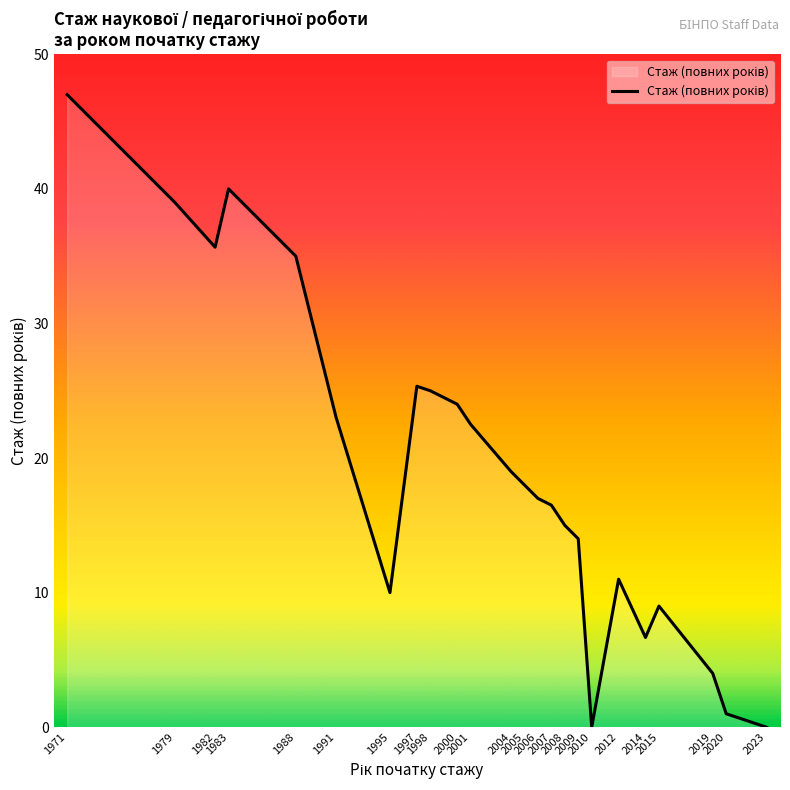

How many categories are shown in the chart?

24